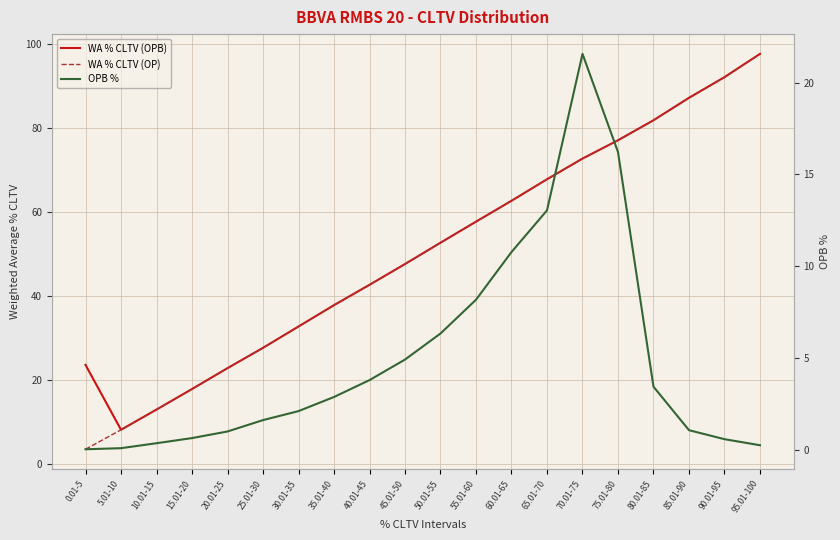

Does the chart display data point markers on the line(s)?

No